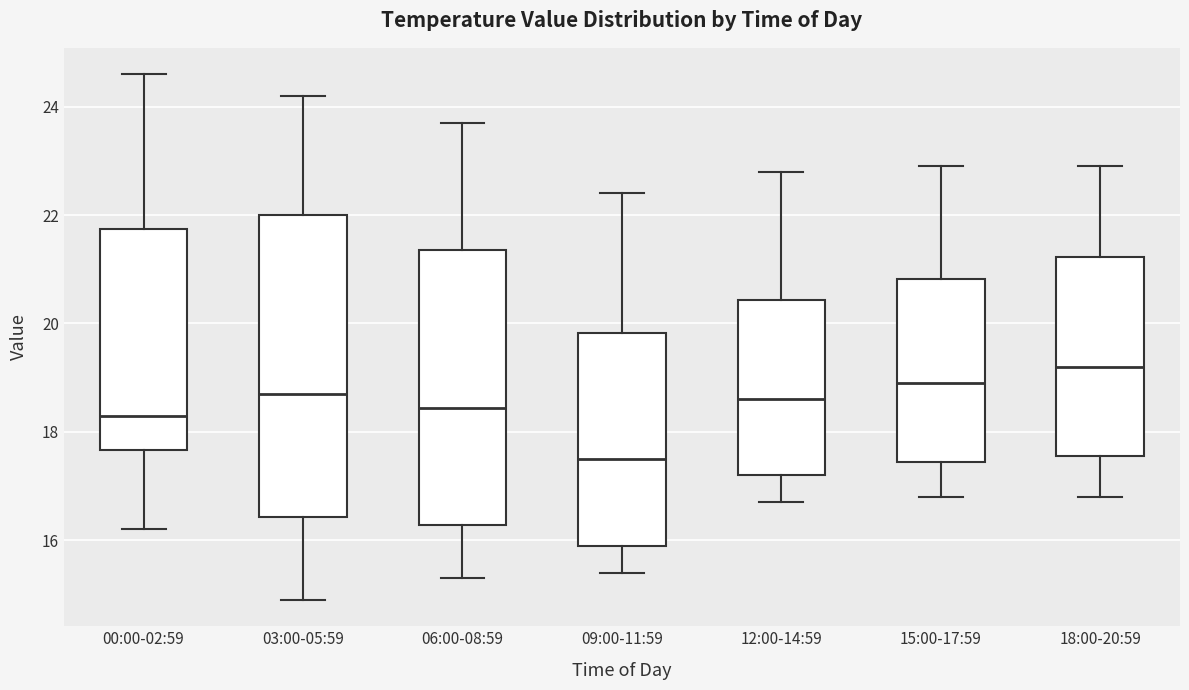

Reading left to right, transcribe this box plot: for each box, give where its median line is, the range the box spans, and where its two whiskers end, as read against the y-axis. The values are not printed on the chart, so give them approximately, as read against the axis.

00:00-02:59: median 18.4, box 17.6 to 21.8, whiskers 16.2 to 24.6
03:00-05:59: median 18.8, box 16.4 to 22.0, whiskers 15.0 to 24.2
06:00-08:59: median 18.4, box 16.2 to 21.4, whiskers 15.4 to 23.8
09:00-11:59: median 17.6, box 16.0 to 19.8, whiskers 15.4 to 22.4
12:00-14:59: median 18.6, box 17.2 to 20.4, whiskers 16.8 to 22.8
15:00-17:59: median 19.0, box 17.4 to 20.8, whiskers 16.8 to 23.0
18:00-20:59: median 19.2, box 17.6 to 21.2, whiskers 16.8 to 23.0